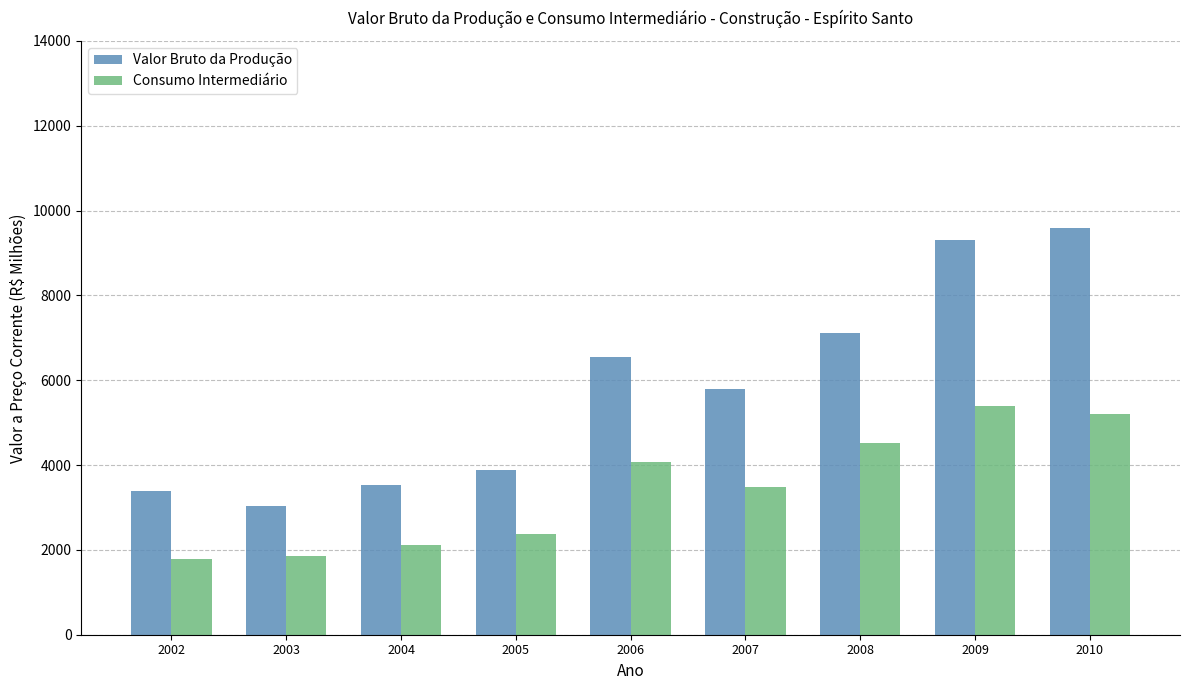

Which series has the largest total across all categories?

Valor Bruto da Produção